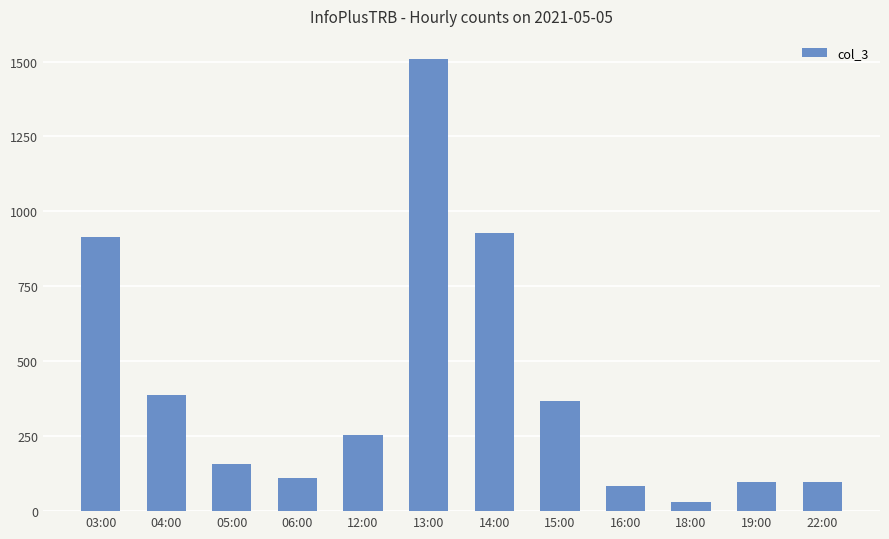

What is the maximum value shown in the chart?

1510